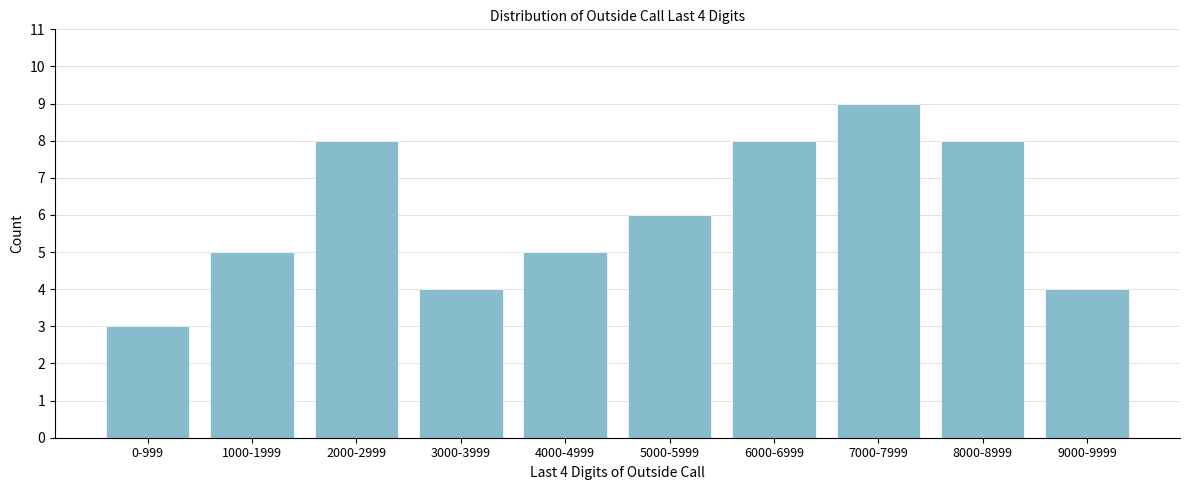

Reading left to right, what are all the values shown in this chart?

3	5	8	4	5	6	8	9	8	4